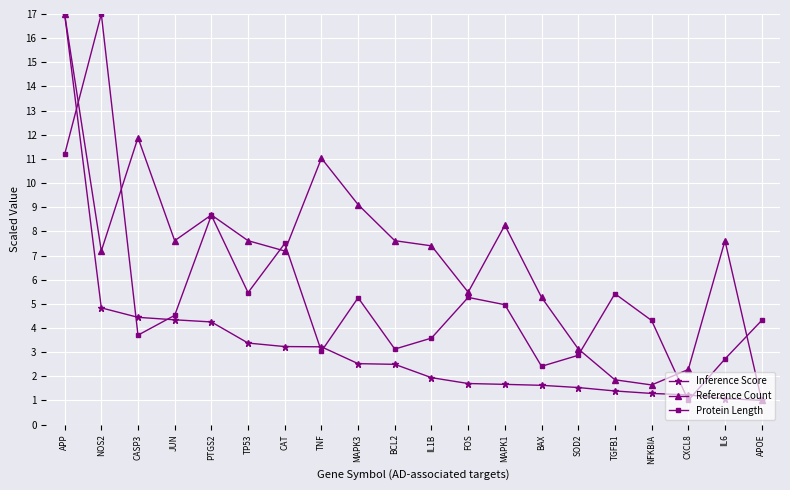

Rank the series by their average value, from lowest to highest.

Inference Score, Protein Length, Reference Count